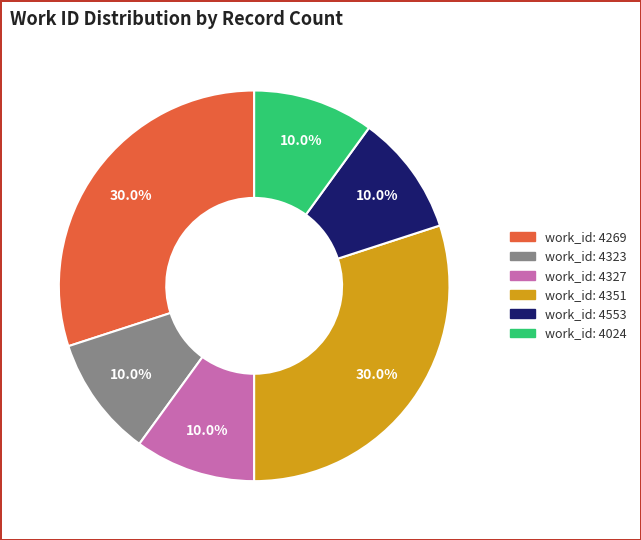

Is there a majority slice in this chart?

No